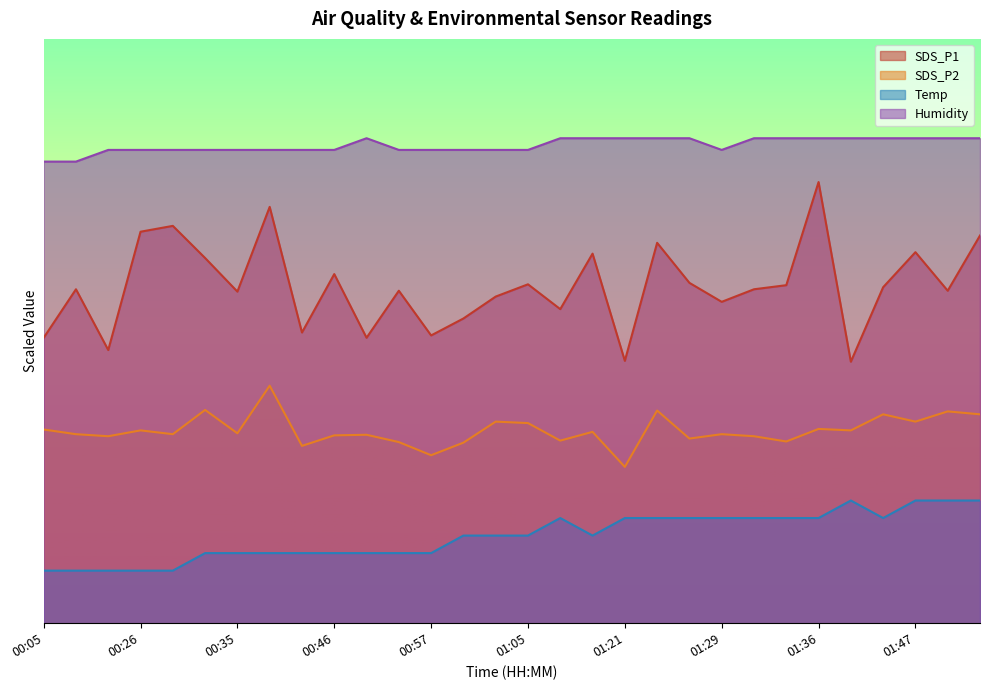

Read the SDS_P2 value at 00:32.

36.5